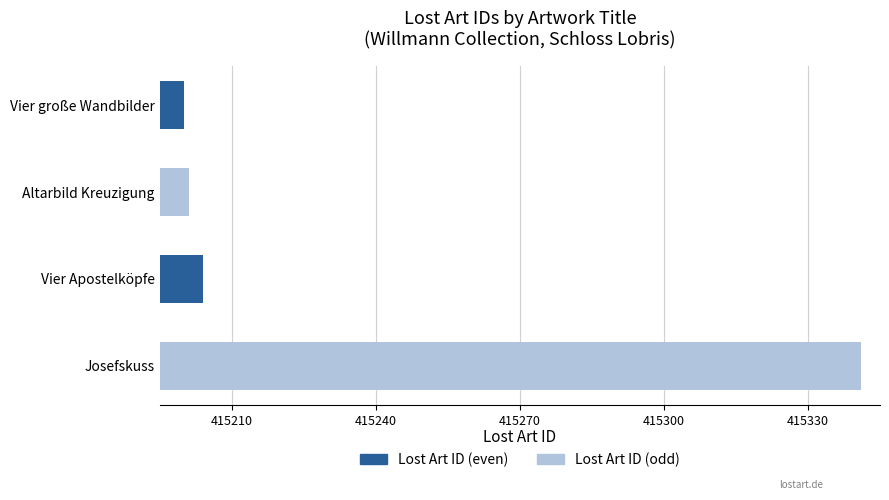

Which has a higher value, Vier Apostelköpfe or Vier große Wandbilder?

Vier Apostelköpfe